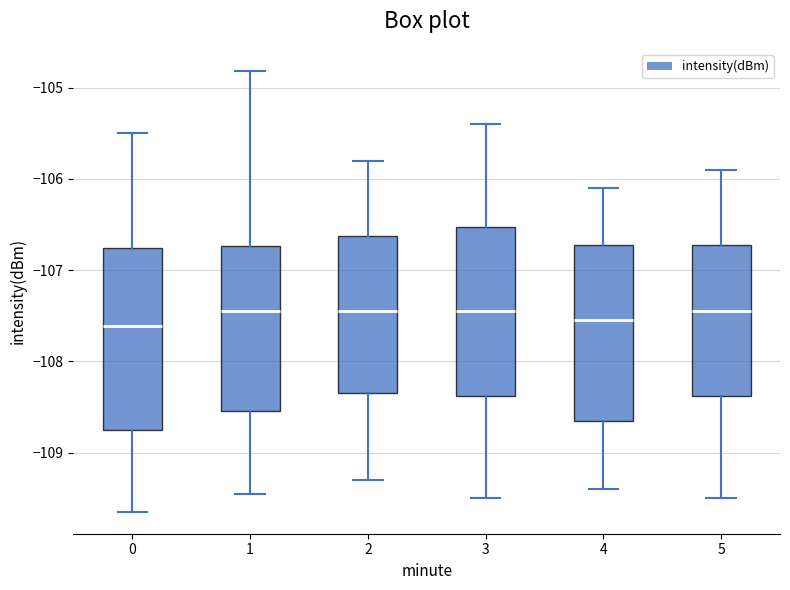

Where does the upper whisker of the box at x = 2 end on the y-axis? The values are not printed on the chart, so give them approximately, as read against the axis.

-105.8